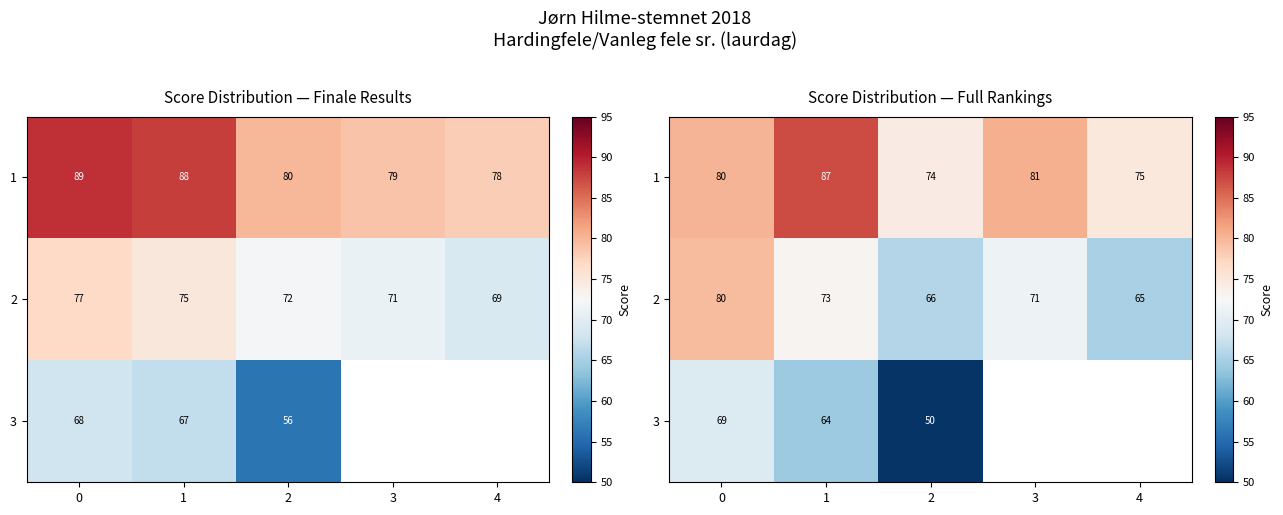

Between 0 and 3, which series saw the biggest shift?

2